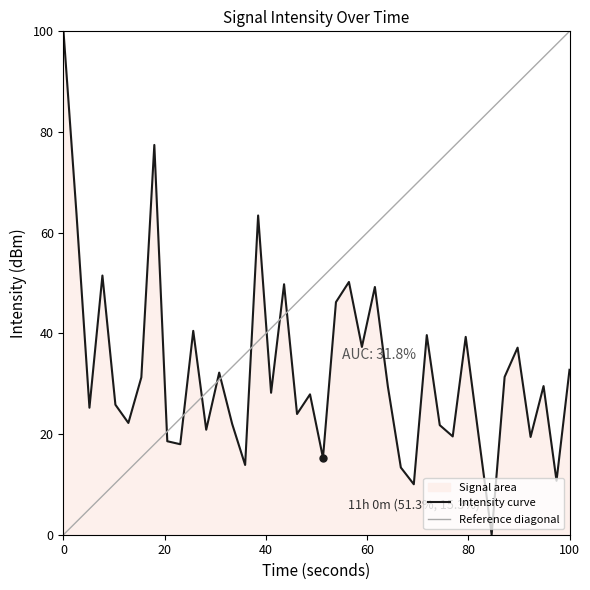

The chart shows a value of 18.0 at 60. True or false?

False